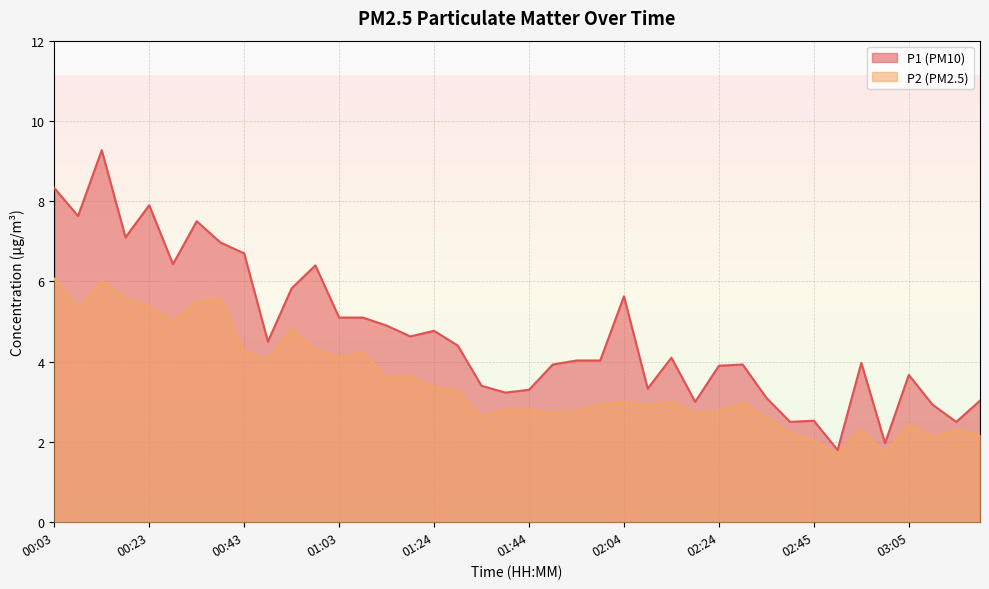

At which category does the chart reach its peak across all series?

00:13